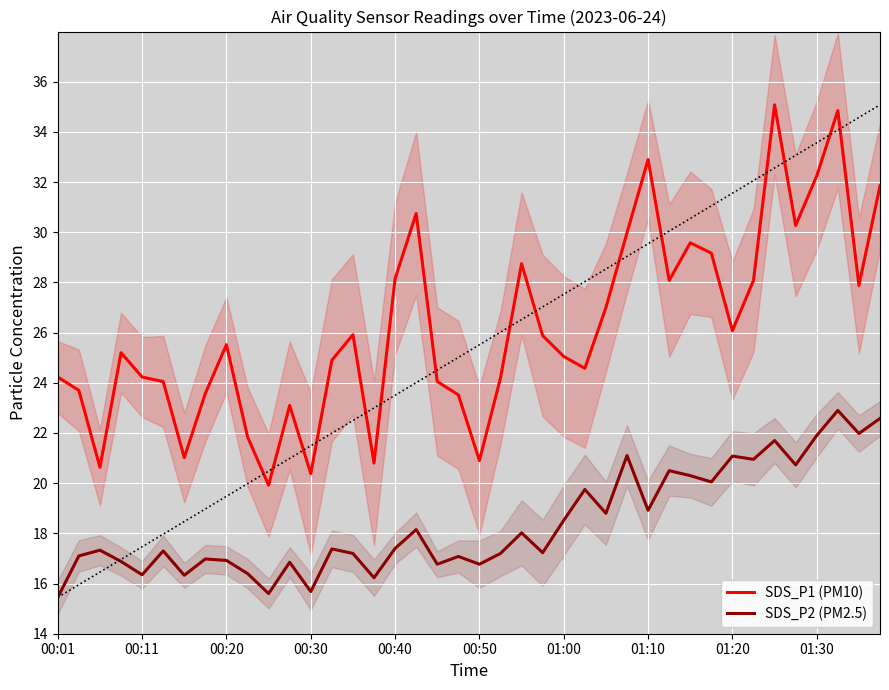

True or false: SDS_P2 (PM2.5) and SDS_P1 (PM10) cross at least once.

False